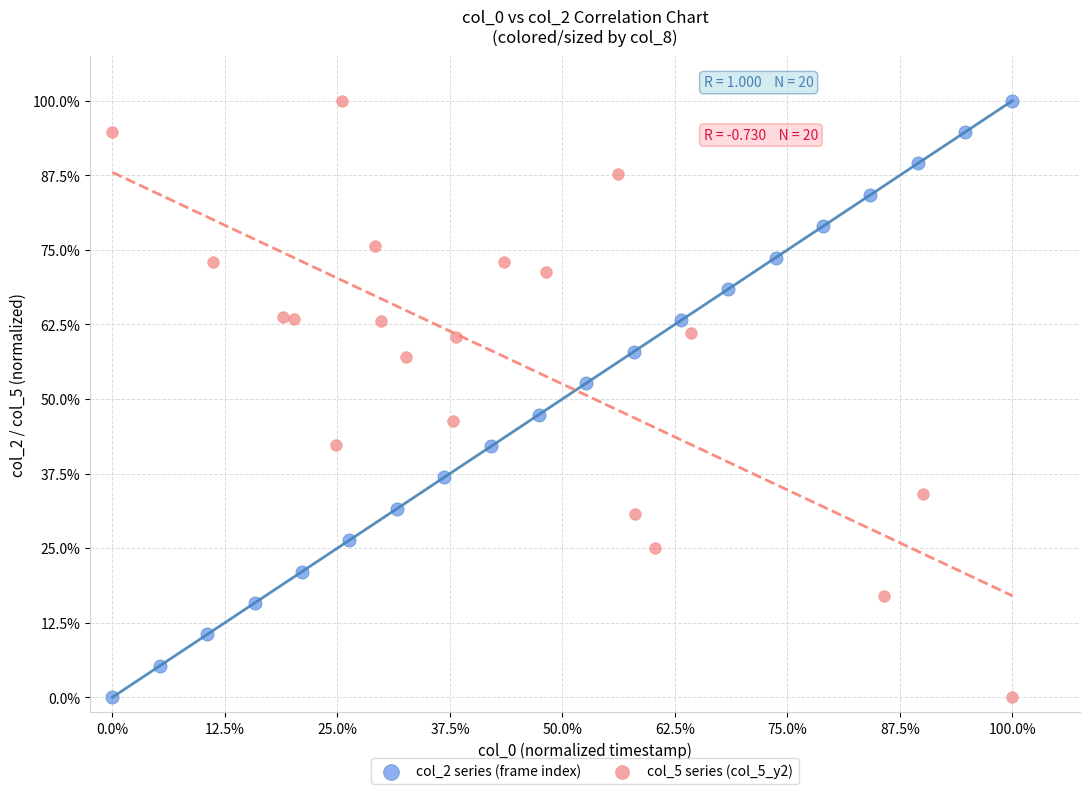

What are all the series names shown in the legend?

col_2 series (frame index), col_5 series (col_5_y2)